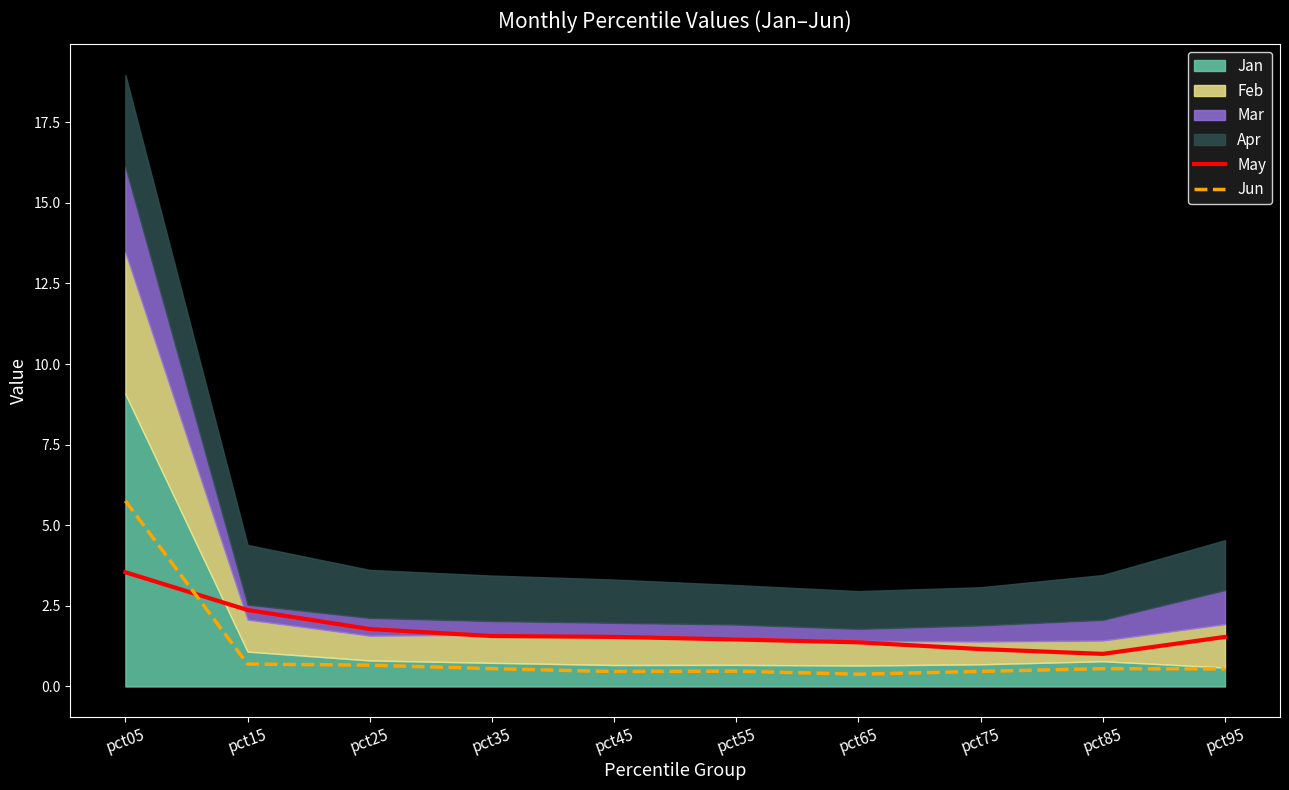

What is the highest value of the May series?

3.5